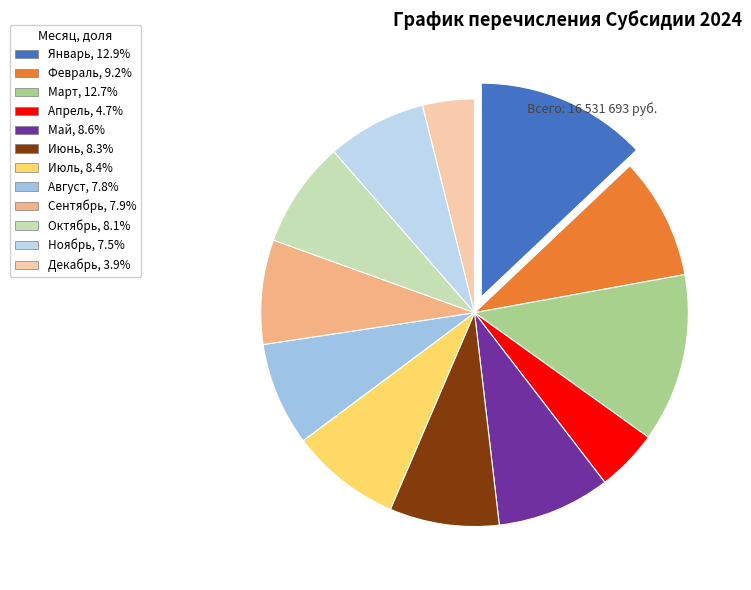

Is it true that Декабрь is 11% of the pie?

False